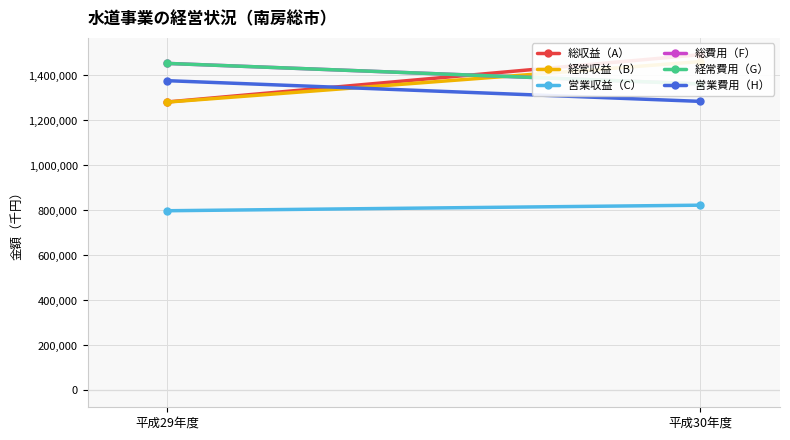

What is the sum of the 営業費用（H） values at 平成29年度 and 平成30年度?

2661907